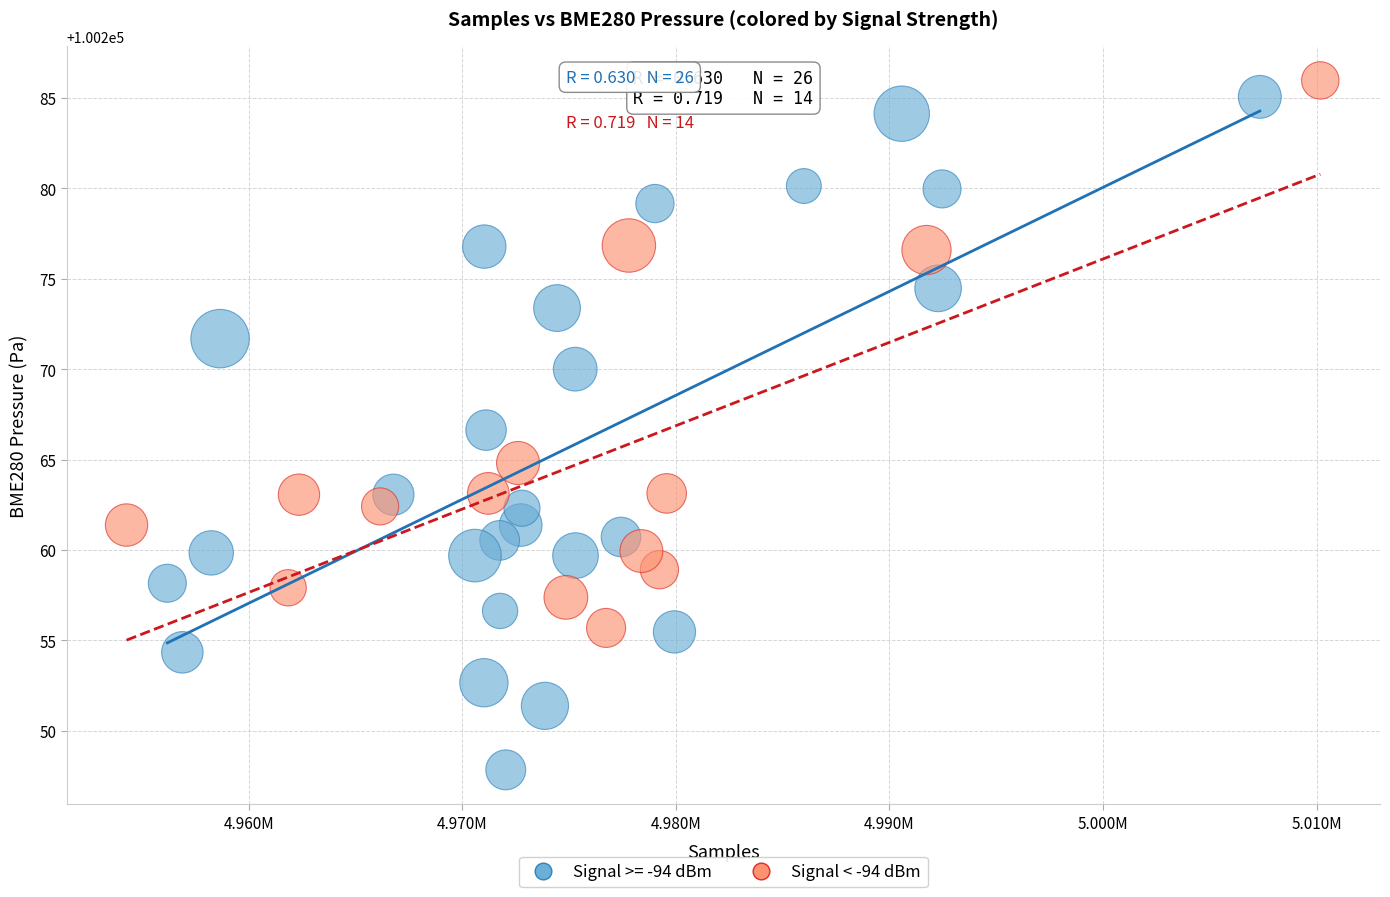

Which series has the largest Y range (max minus min)?

Signal >= -94 dBm